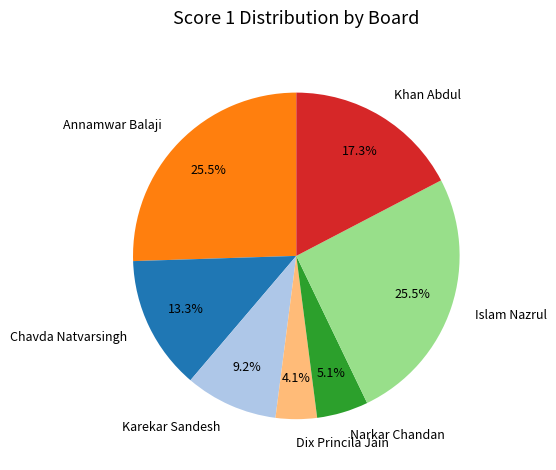

Which category has the smallest portion of the pie?

Dix Princila Jain